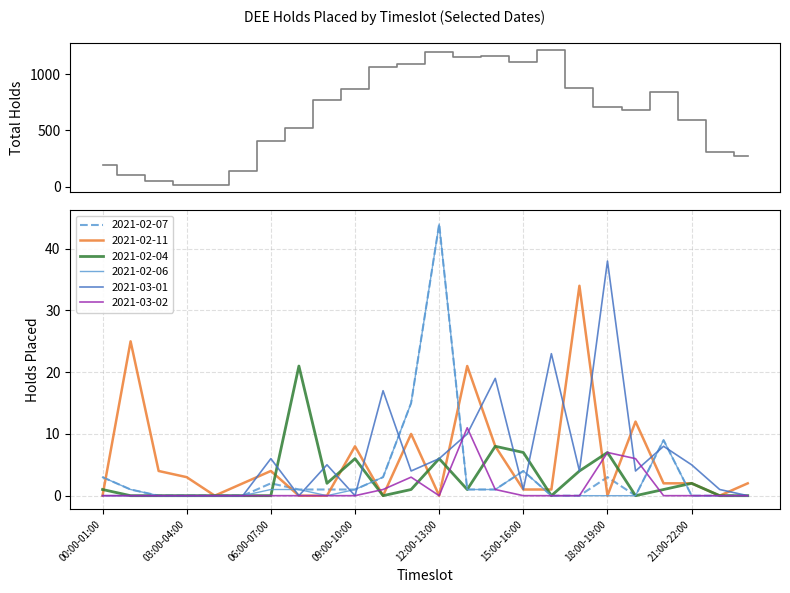

Which category has the highest value in the 2021-02-06 series?

12:00-13:00